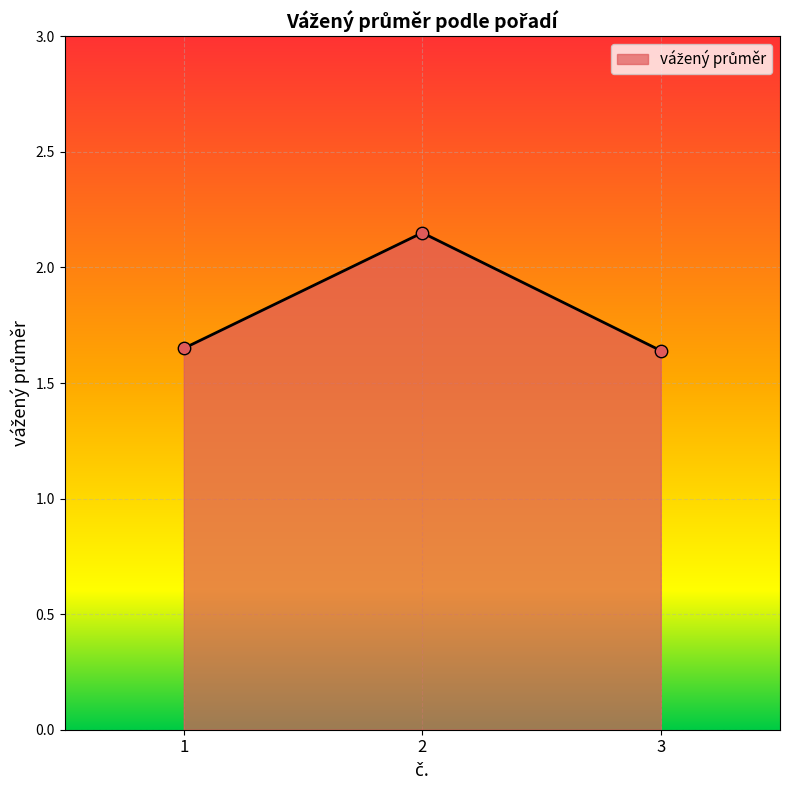

Which has a higher value, 3 or 2?

2